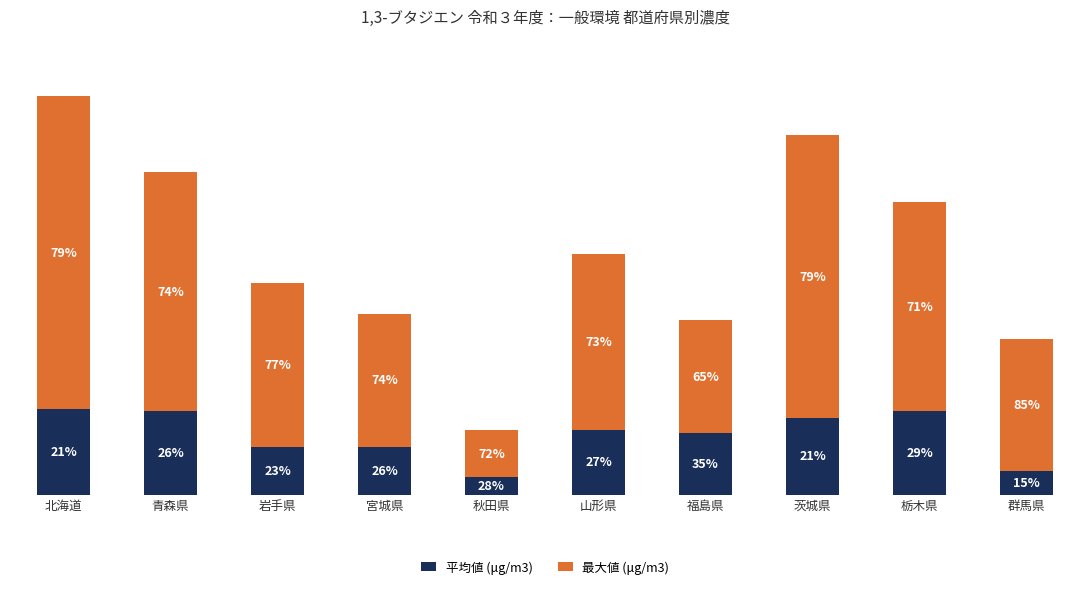

Which series has the largest range (max minus min)?

最大値 (μg/m3)